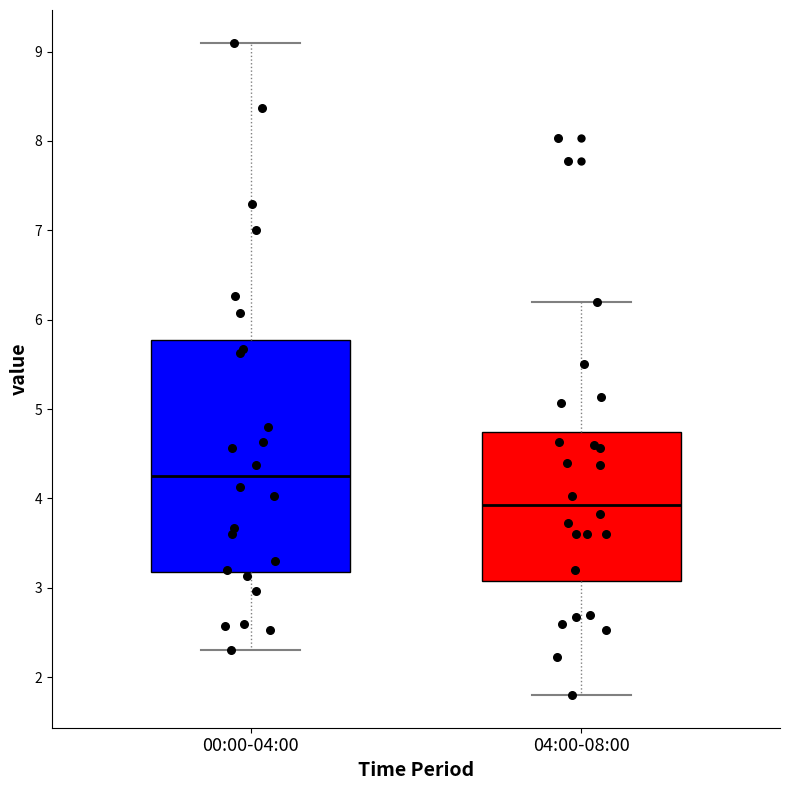

Reading left to right, read every box against the y-axis: the position of its median line, the range the box covers, and the ends of its whiskers. The values are not printed on the chart, so give them approximately, as read against the axis.

00:00-04:00: median 4.3, box 3.2 to 5.8, whiskers 2.3 to 9.1
04:00-08:00: median 3.9, box 3.1 to 4.7, whiskers 1.8 to 6.2